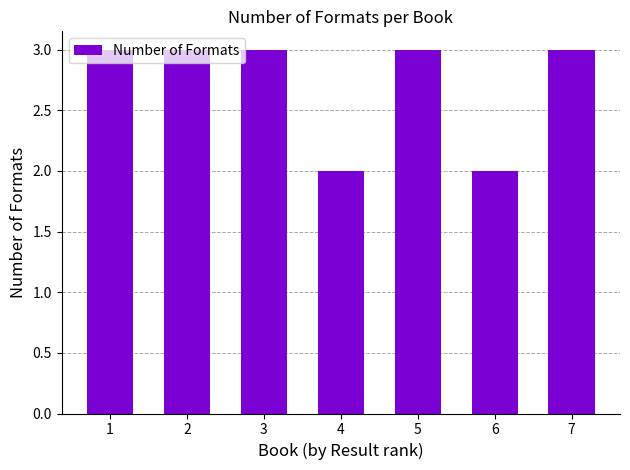

Count the number of categories in the chart.

7